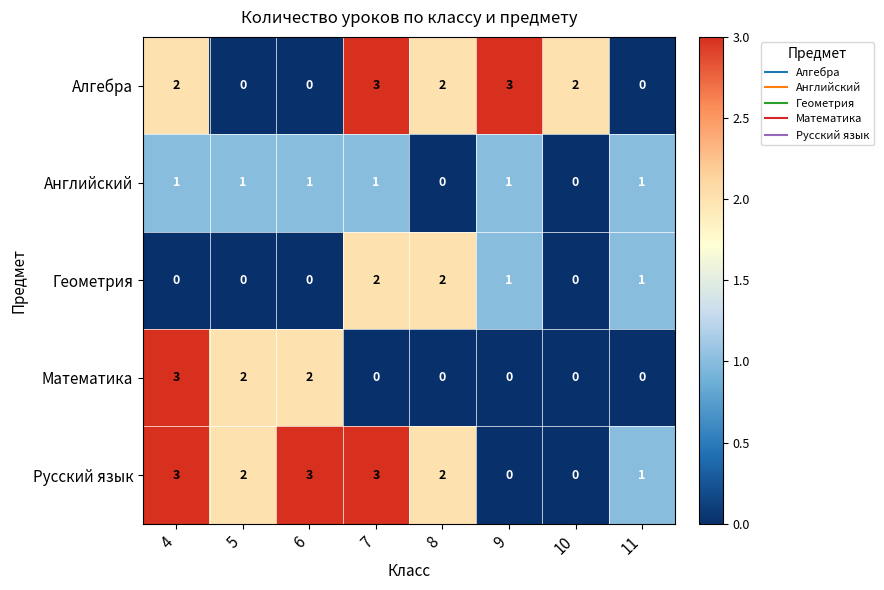

At how many categories does at least one series exceed 0?

8